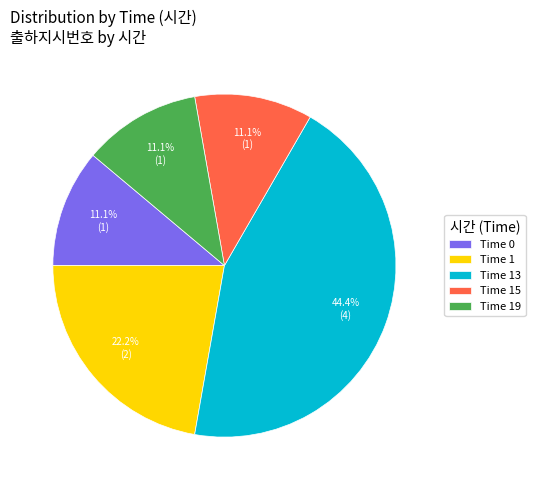

What portion of the pie excludes Time 1?

77.8%